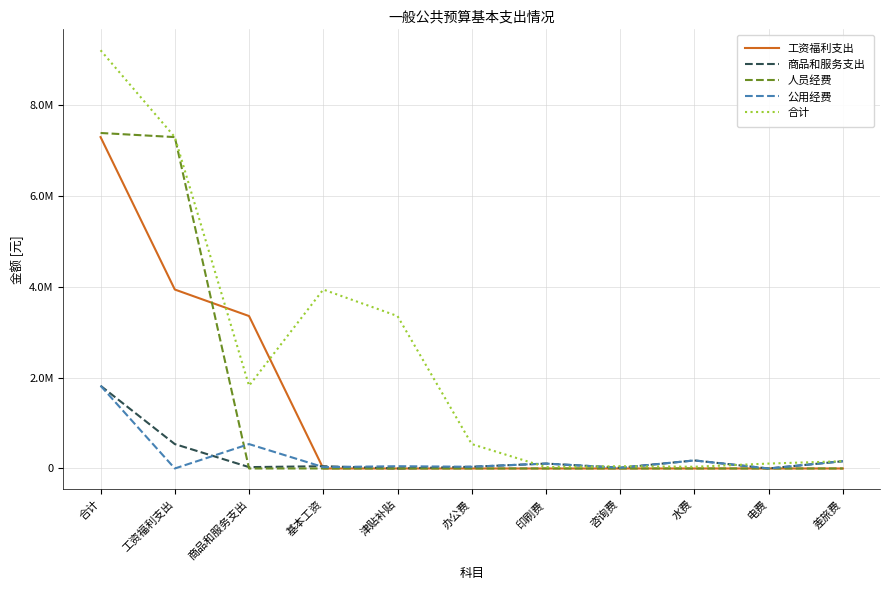

What position from the left is 合计?

1